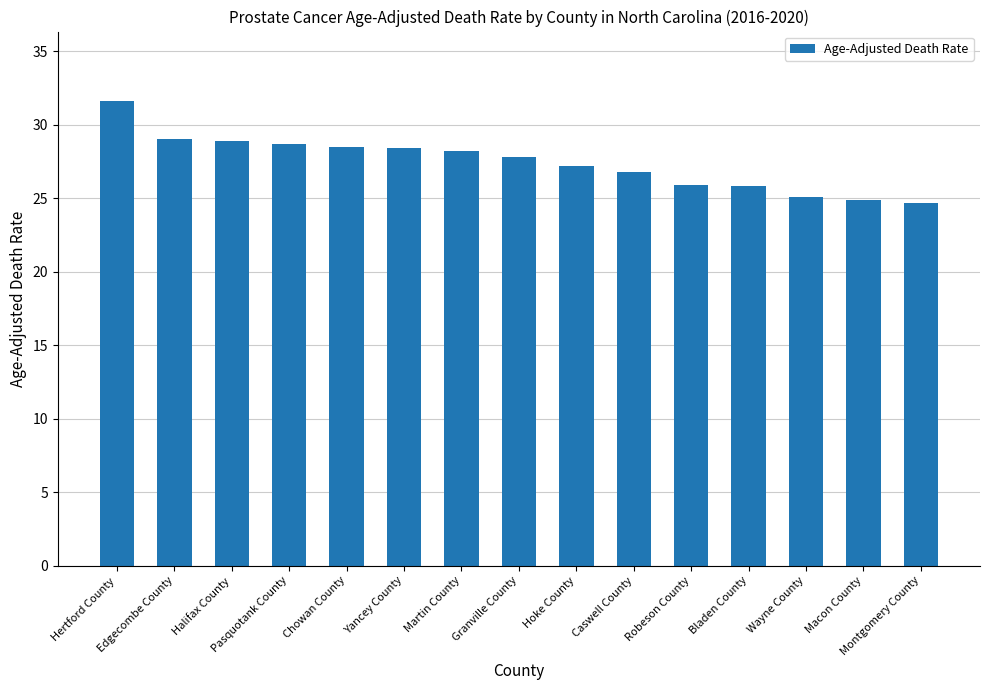

What is the smallest value displayed?

24.7